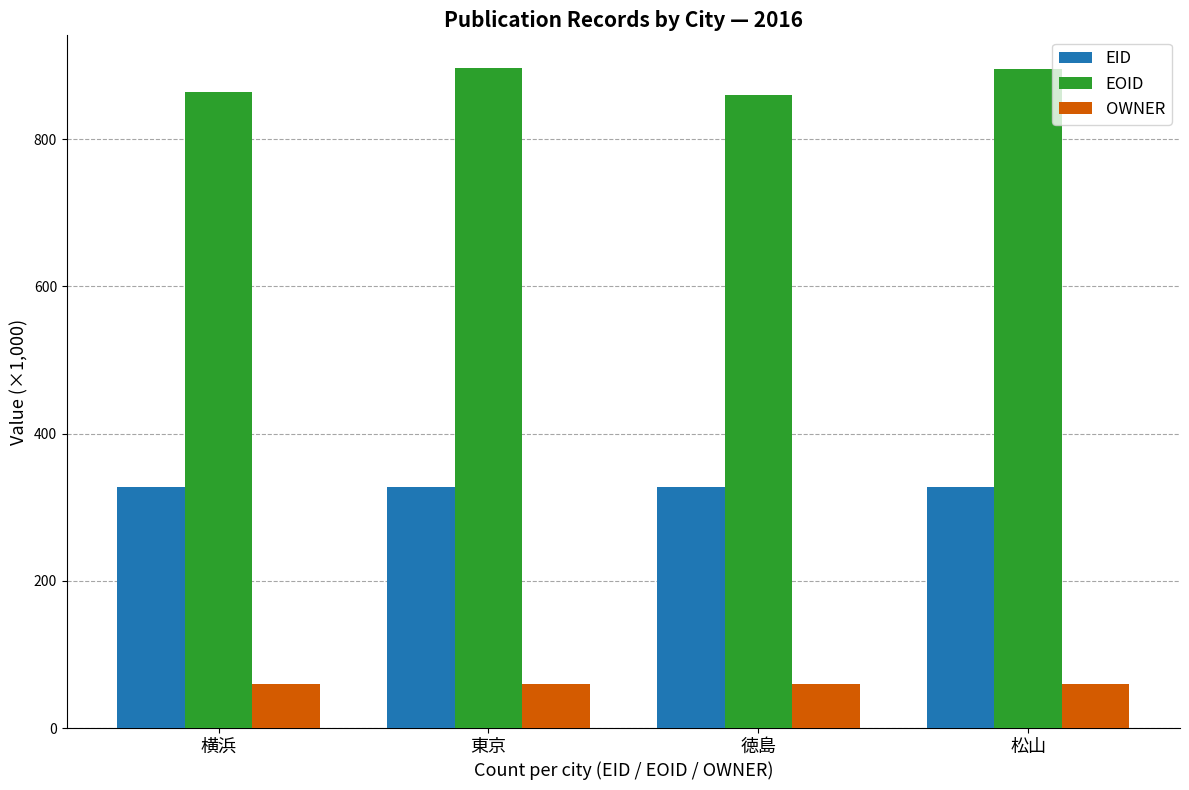

What is the difference between the highest and lowest values at 徳島?

800.5